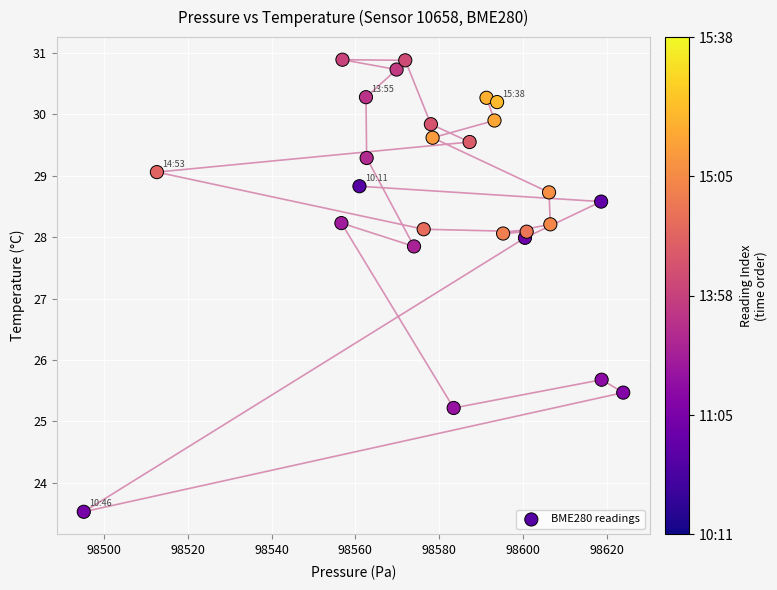

What Y value in the scatter plot is closest to 27?

27.9